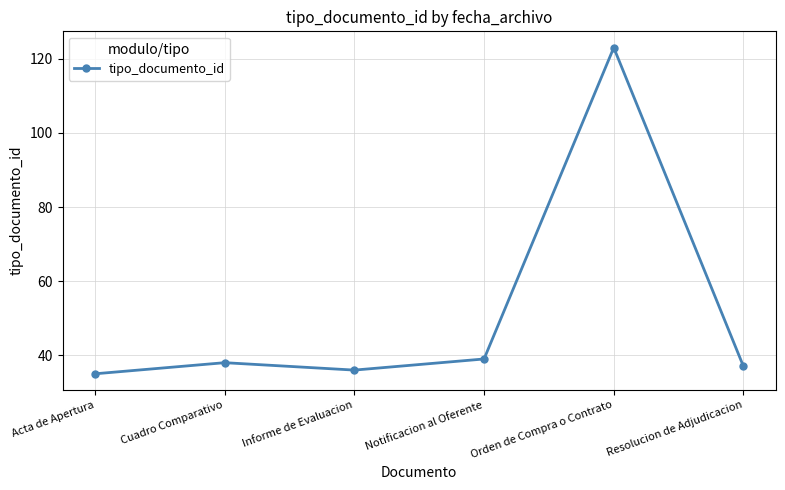

How many lines are shown in the chart?

1